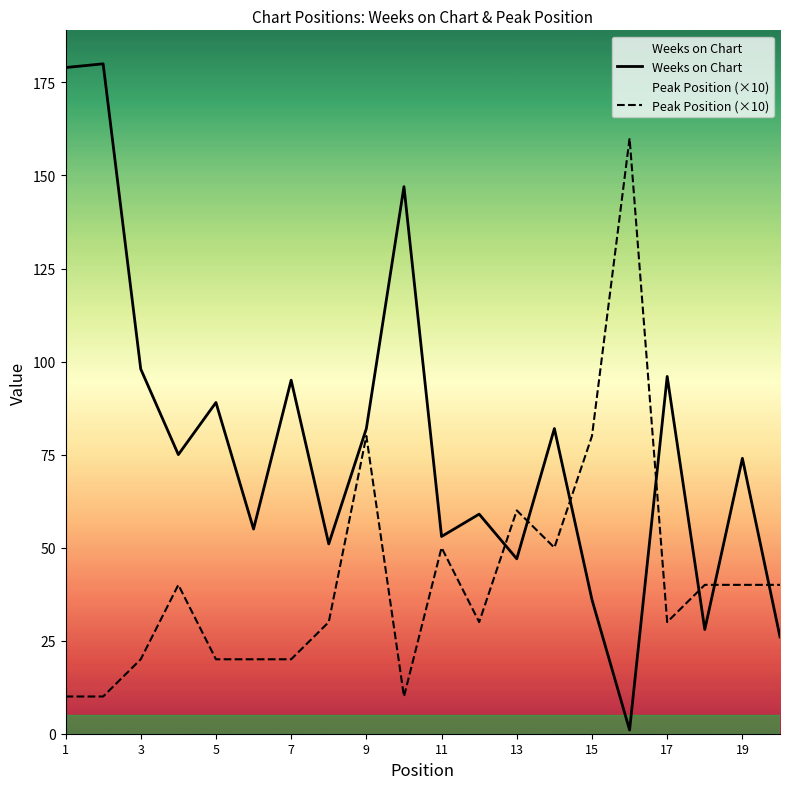

Which series has the largest total across all categories?

Weeks on Chart